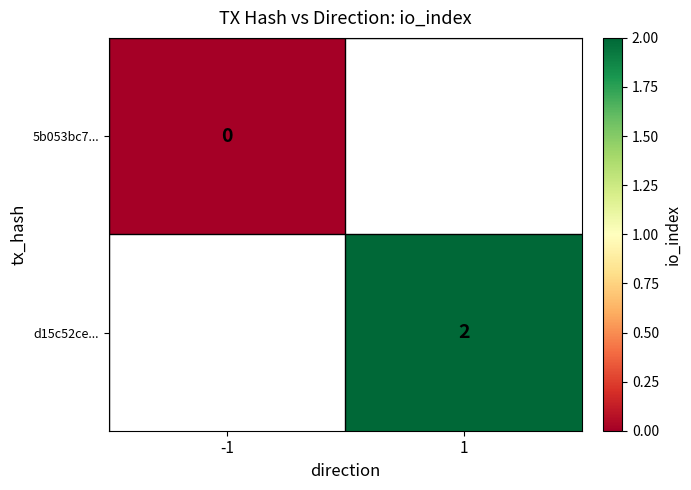

True or false: d15c52ce... has a value of 2 at 1.

True